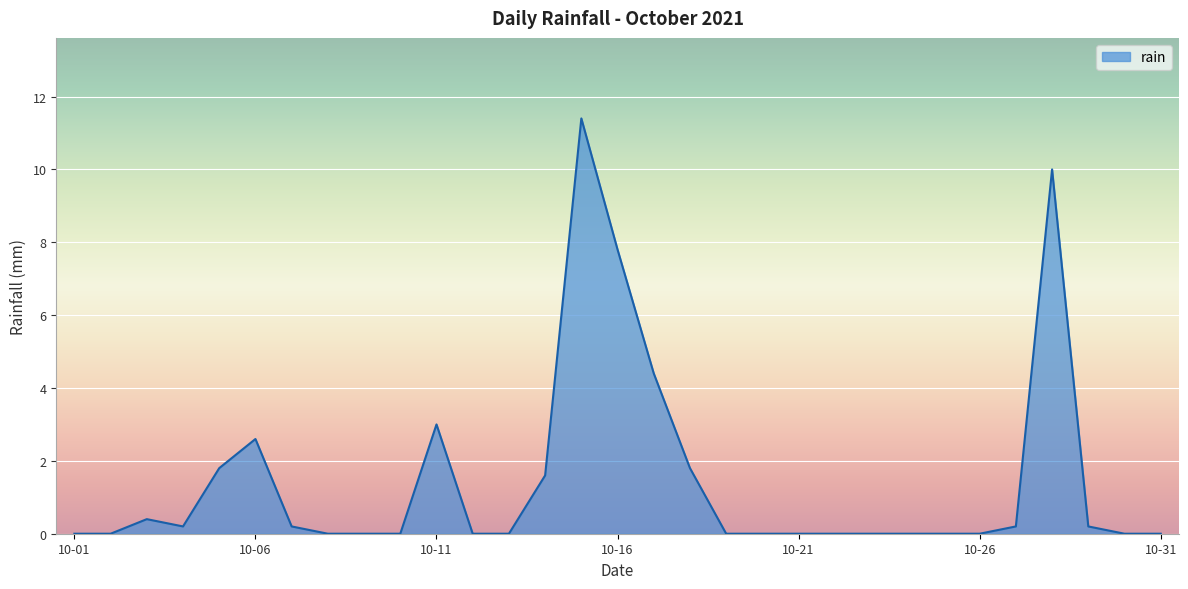

What is the maximum value shown in the chart?

11.4